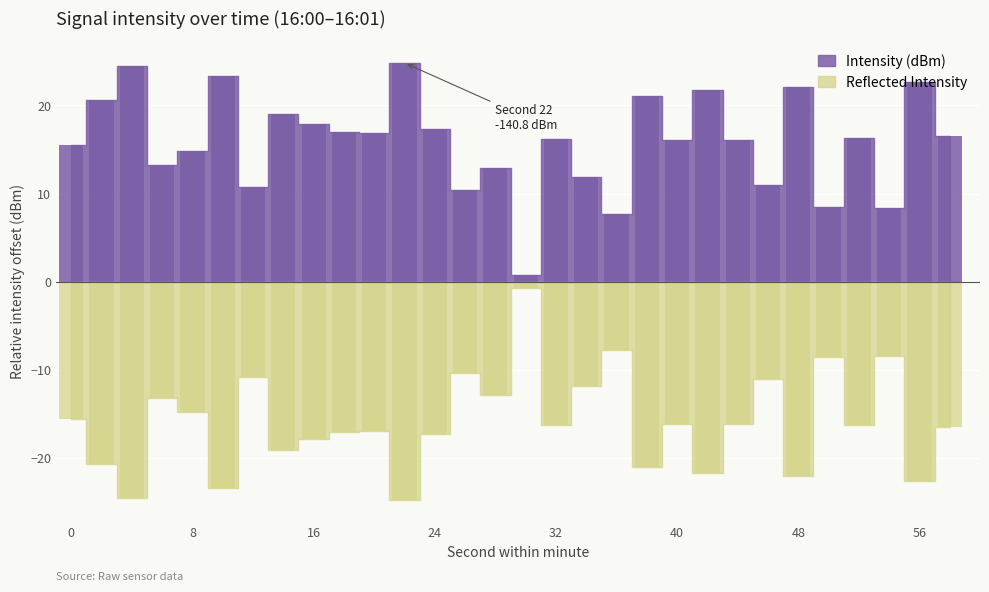

Rank the series at 58 from lowest to highest value.

Negative Intensity, Intensity (dBm)